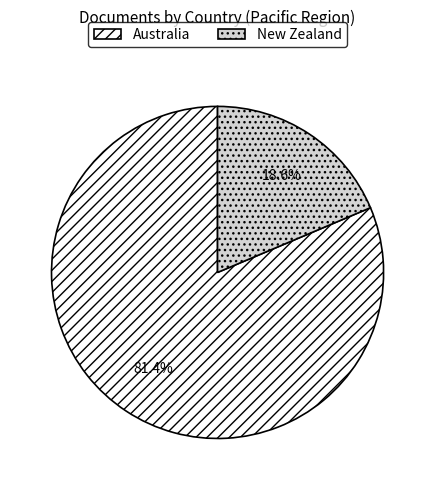

Is Australia the majority of the pie?

Yes